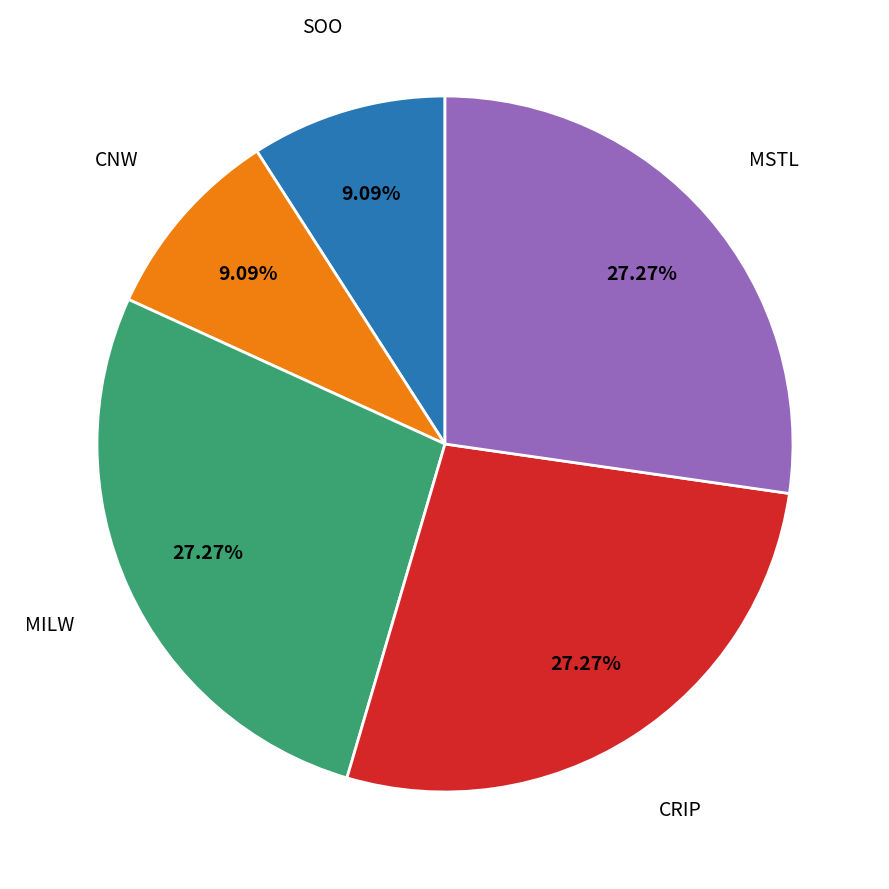

How many segments does this pie chart have?

5